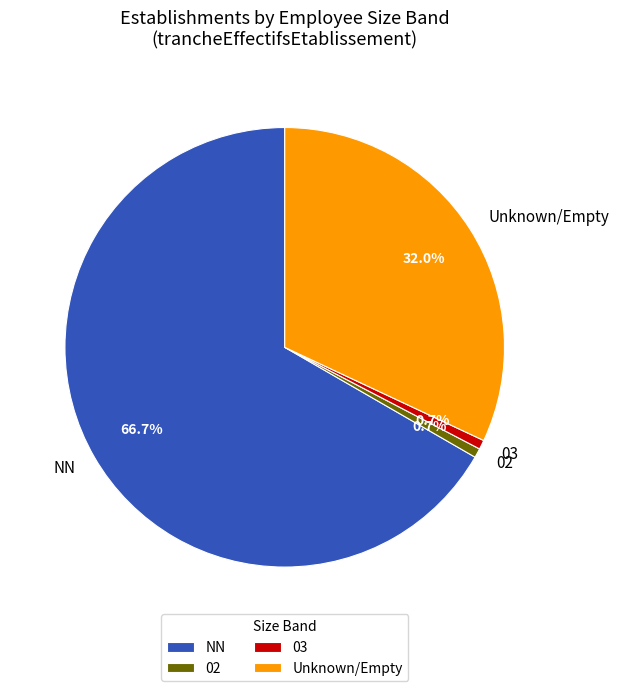

Count the number of slices in the pie.

4